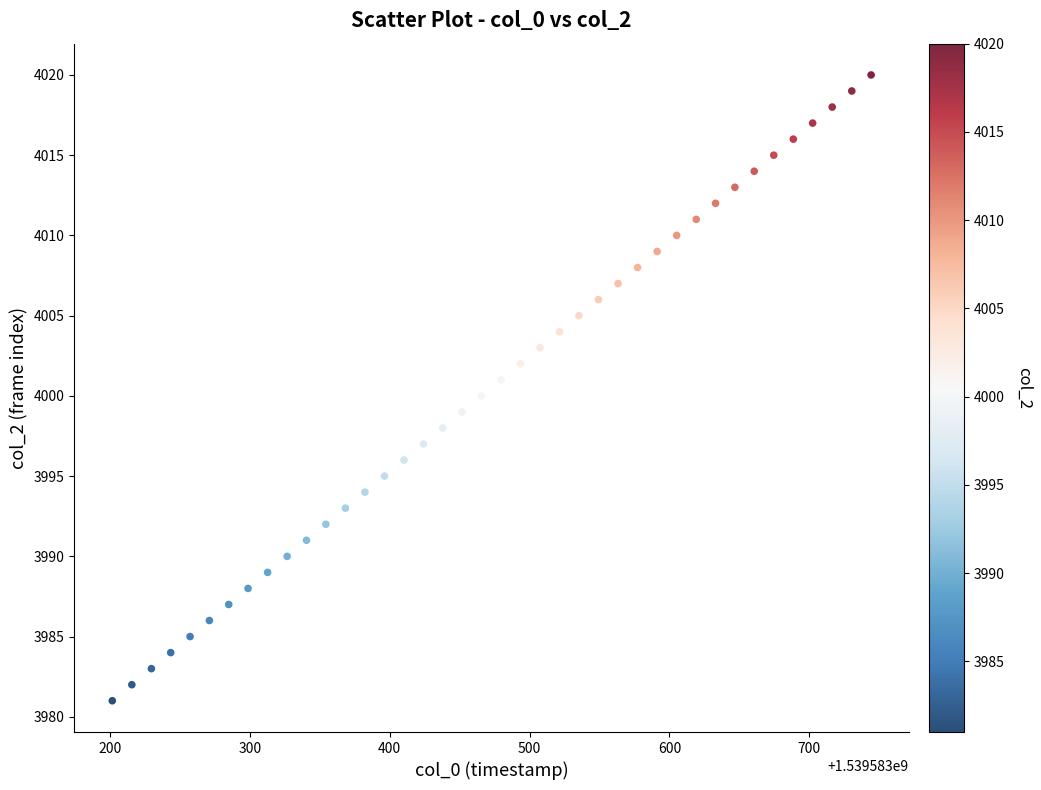

What is the range of Y values (max minus min)?

39